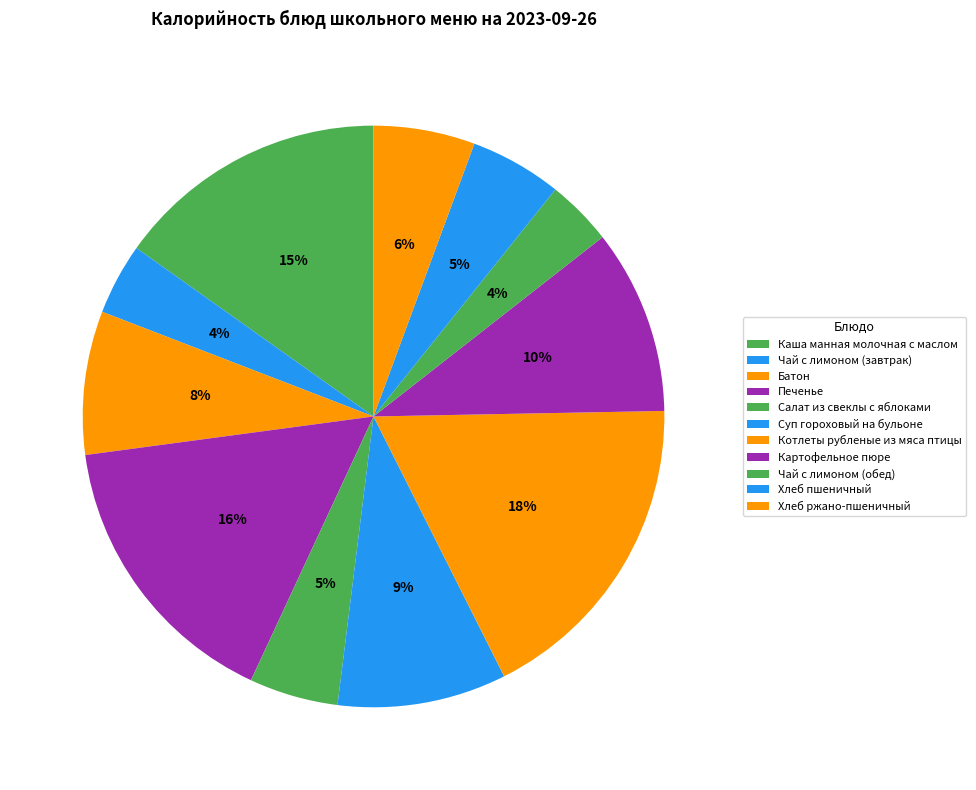

What is the change in value from Печенье to Котлеты рубленые из мяса птицы?

+26.7